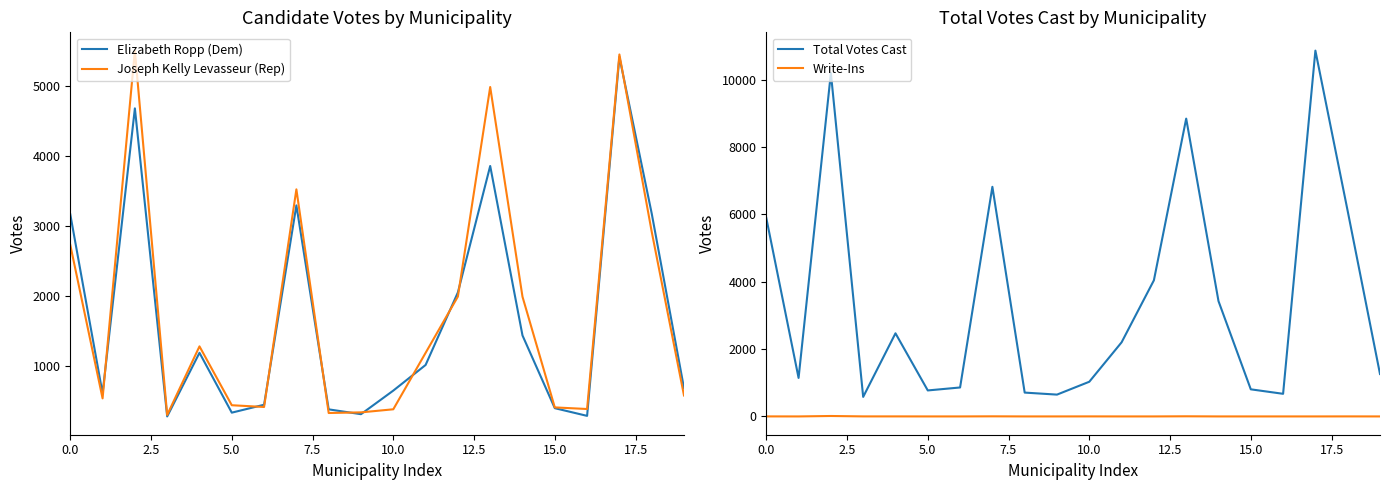

What is the maximum value for Elizabeth Ropp (Dem)?

5415